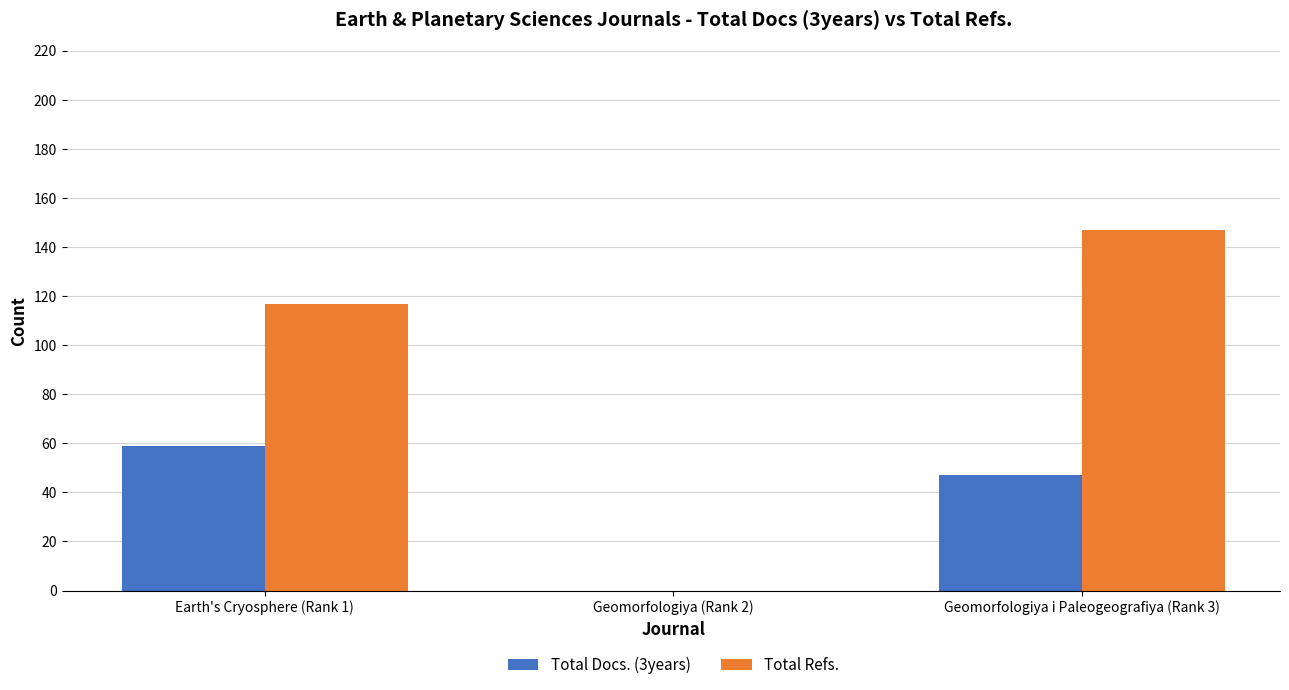

At which category does the chart reach its peak across all series?

Geomorfologiya i Paleogeografiya (Rank 3)